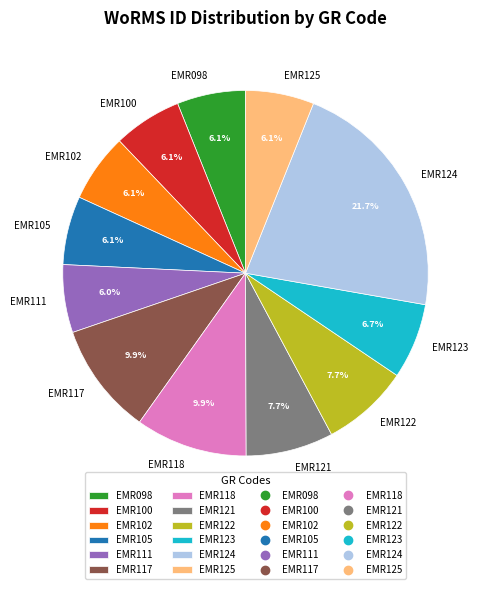

Does EMR121 account for over 50% of the chart?

No